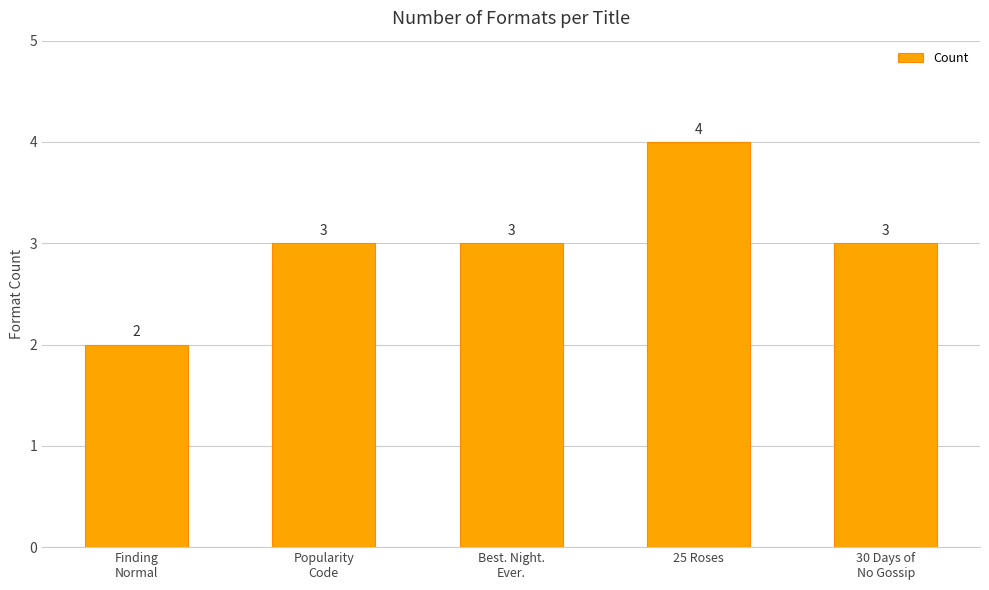

What is the minimum value shown in the chart?

2